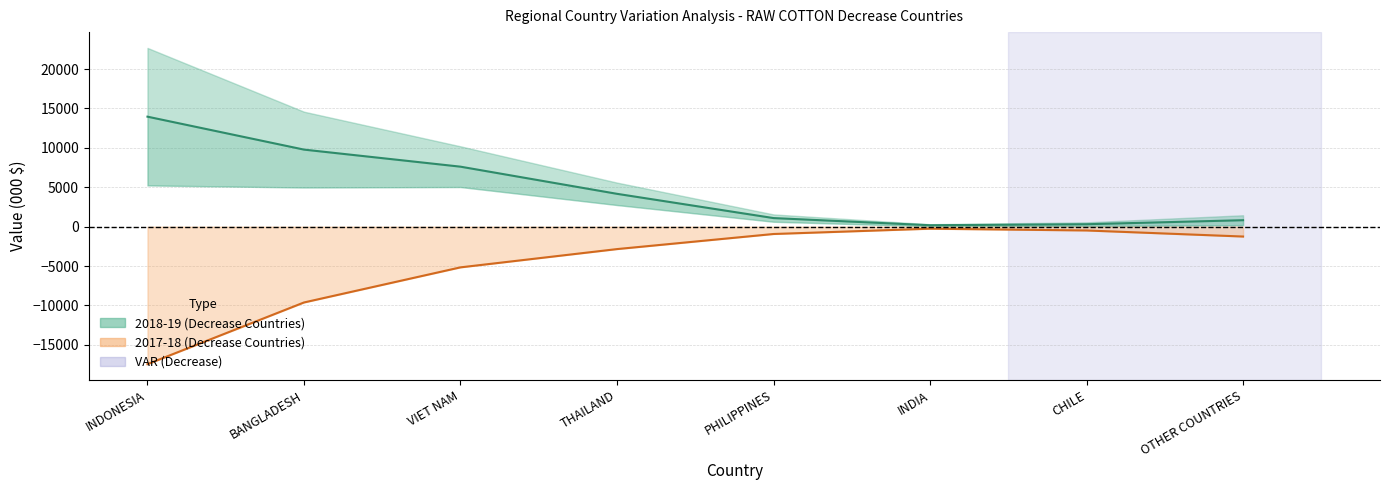

What is the greatest value displayed?

13955.0